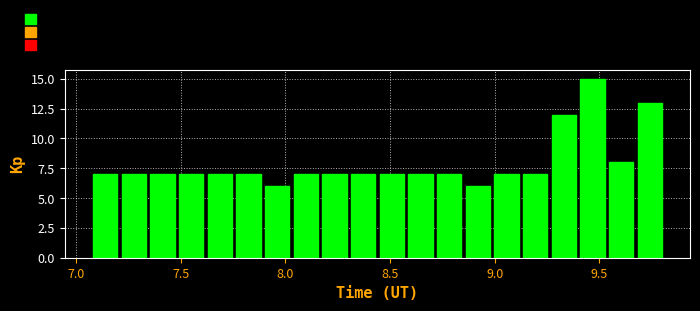

Around what value on the x-axis is the tallest bar? Give the approximate position of its centre, as read against the axis.

9.45